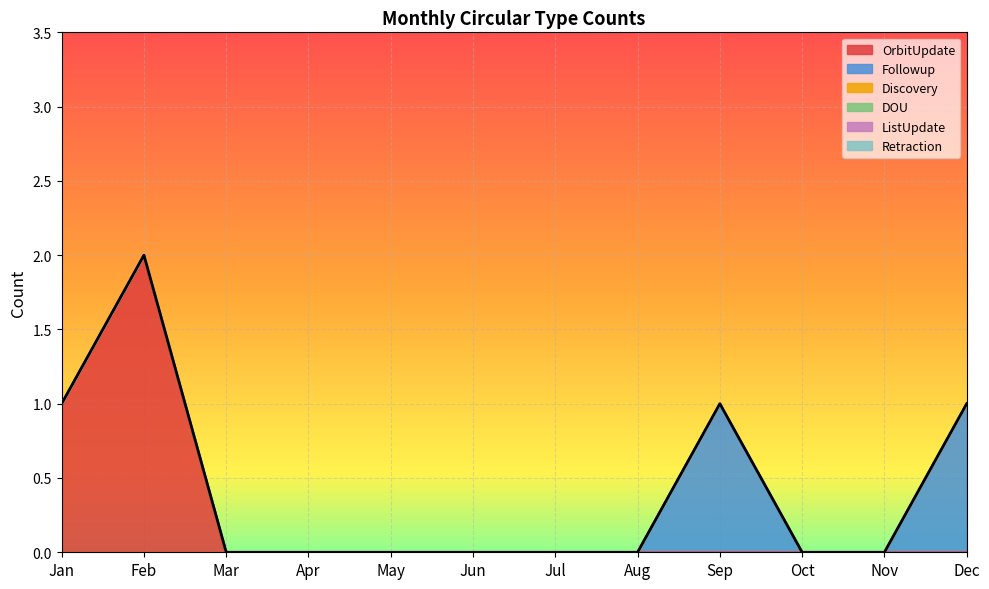

List the series in order of their peak value, lowest first.

Discovery, DOU, ListUpdate, Retraction, Followup, OrbitUpdate